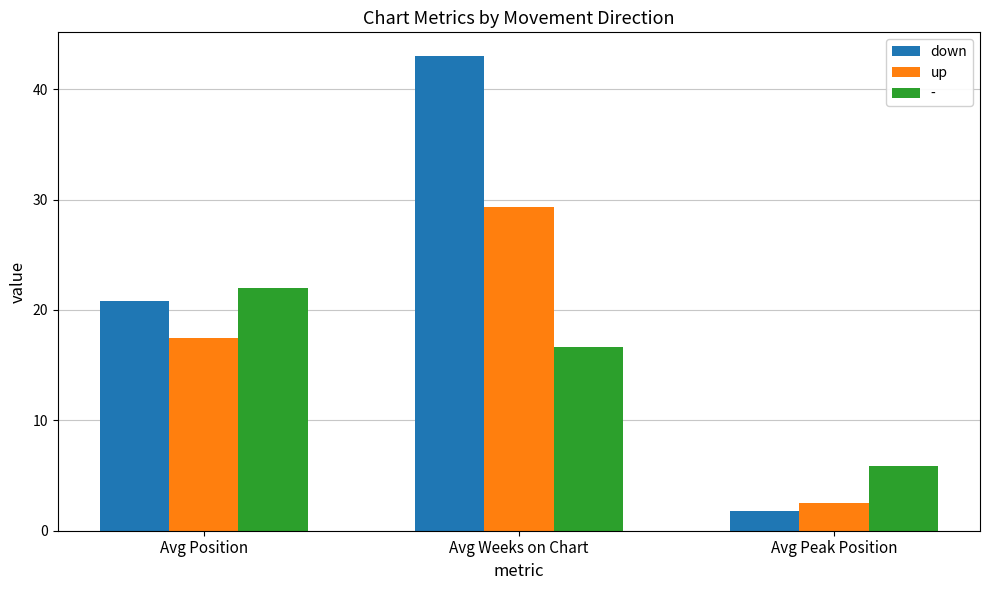

Reading left to right, list all the values displayed in this chart.

down: 20.8	43.0	1.8
up: 17.5	29.3	2.5
-: 22.0	16.6	5.8